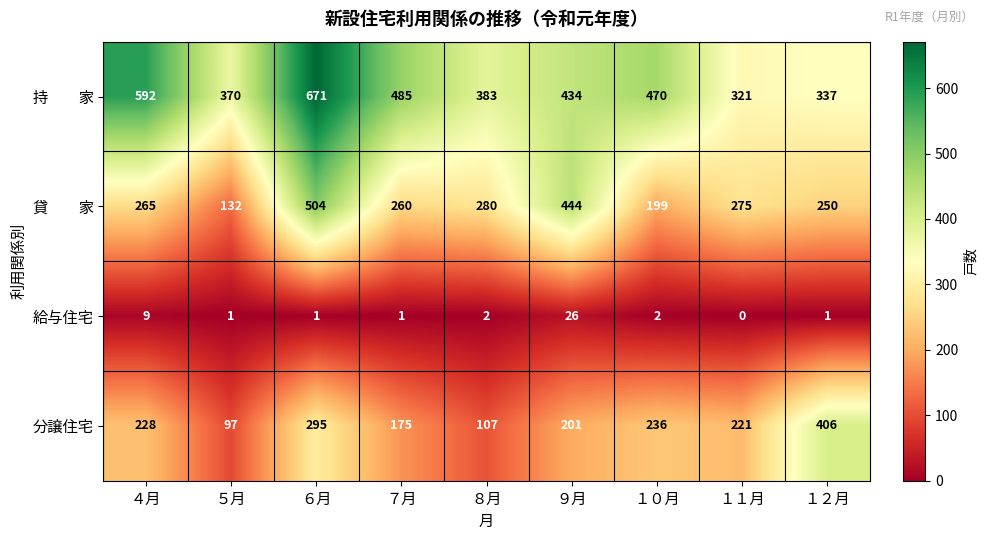

Is it true that 分譲住宅 equals 295 at ６月?

True